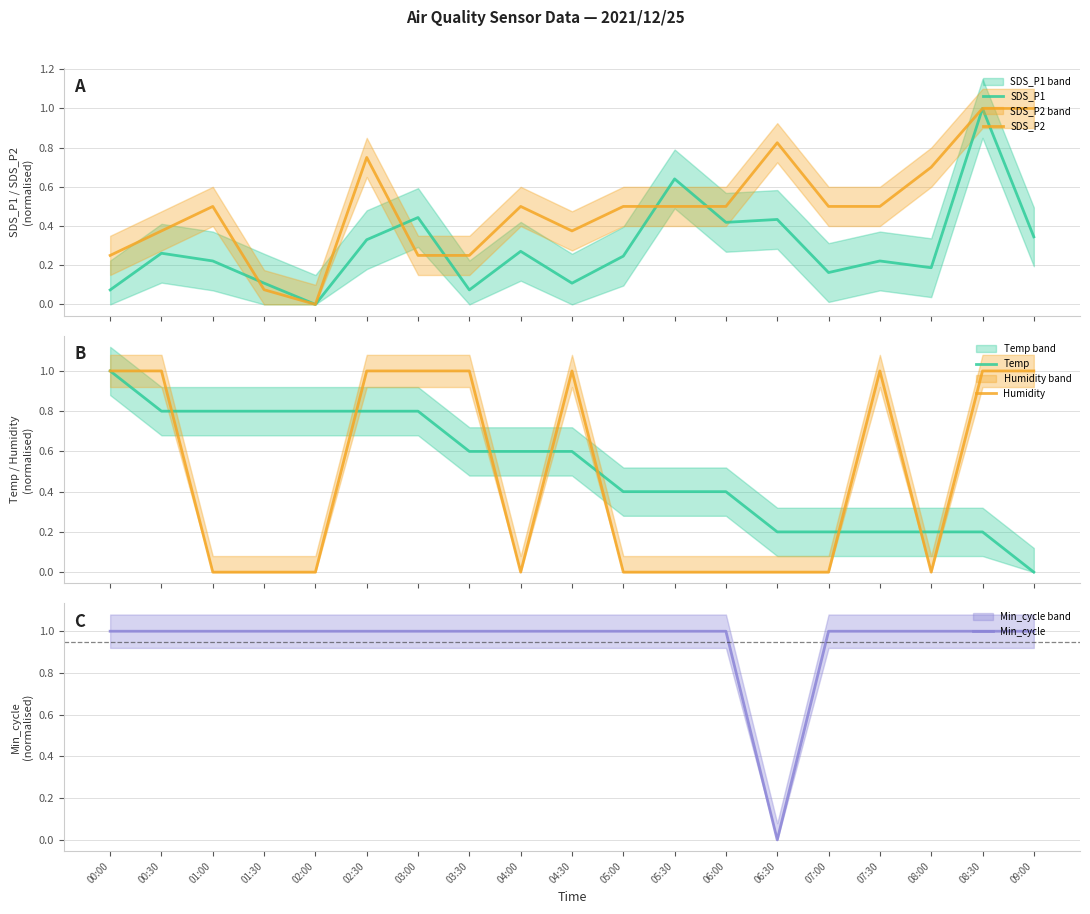

Does the chart display data point markers on the line(s)?

No